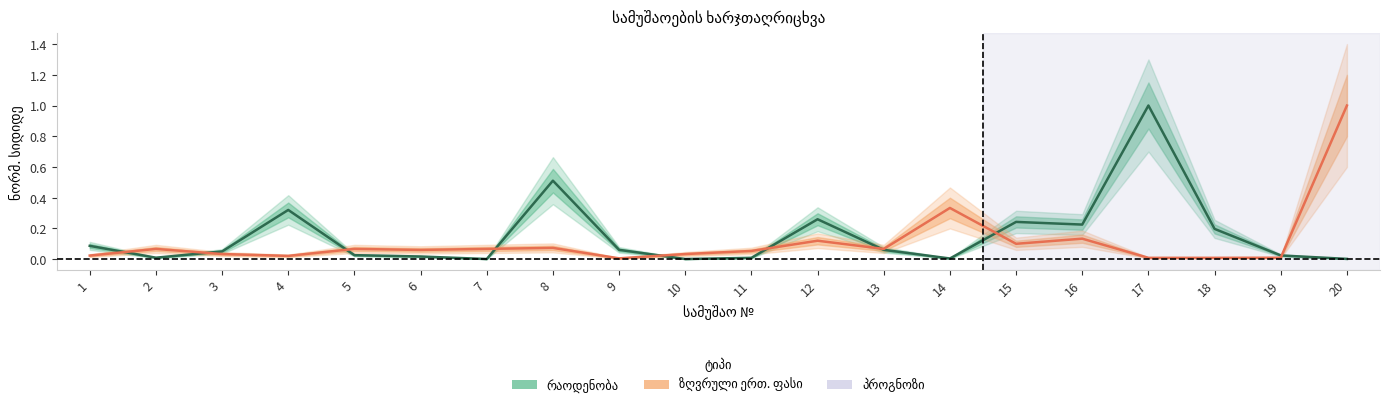

Where is the first local maximum for ზღვრული ერთეულის ფასი (norm.)?

2